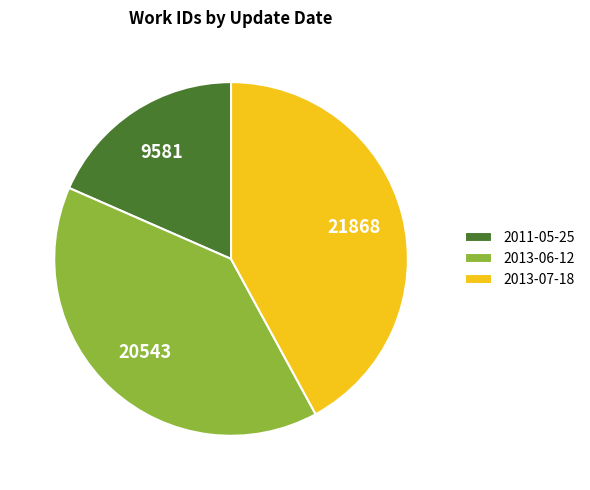

Is the sum of 2011-05-25 and 2013-07-18 greater than half?

Yes